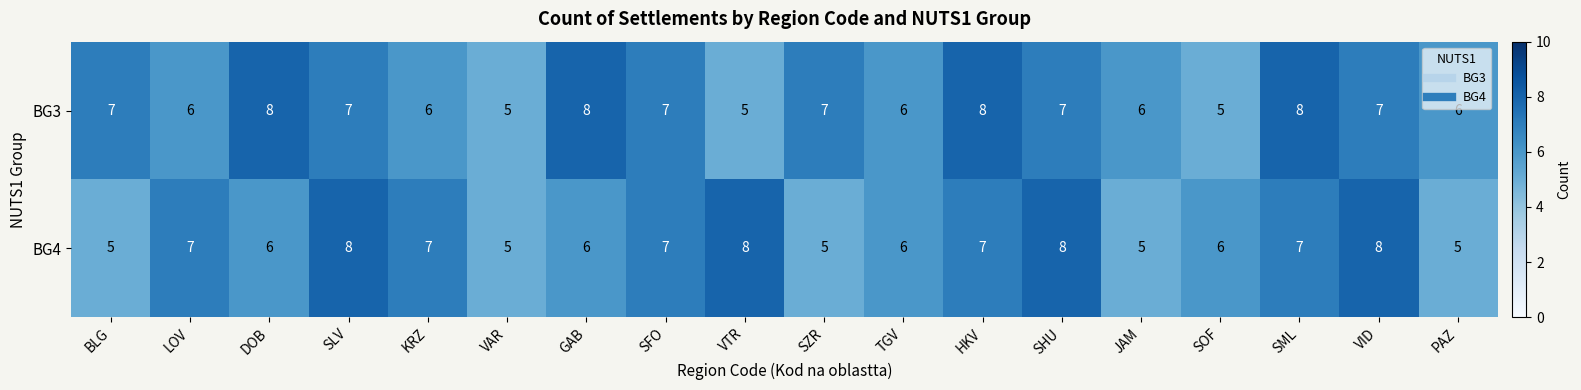

How many distinct data groups are displayed?

2